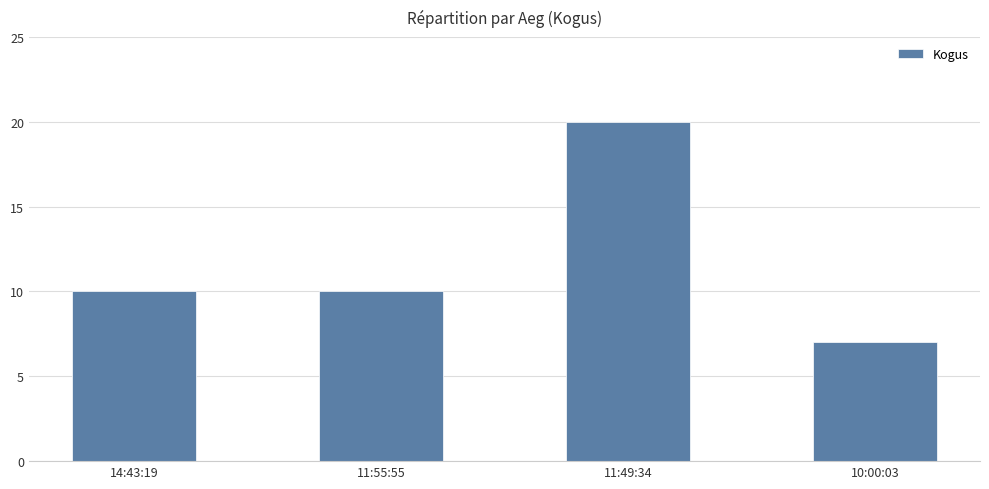

Count the number of data series in this chart.

1